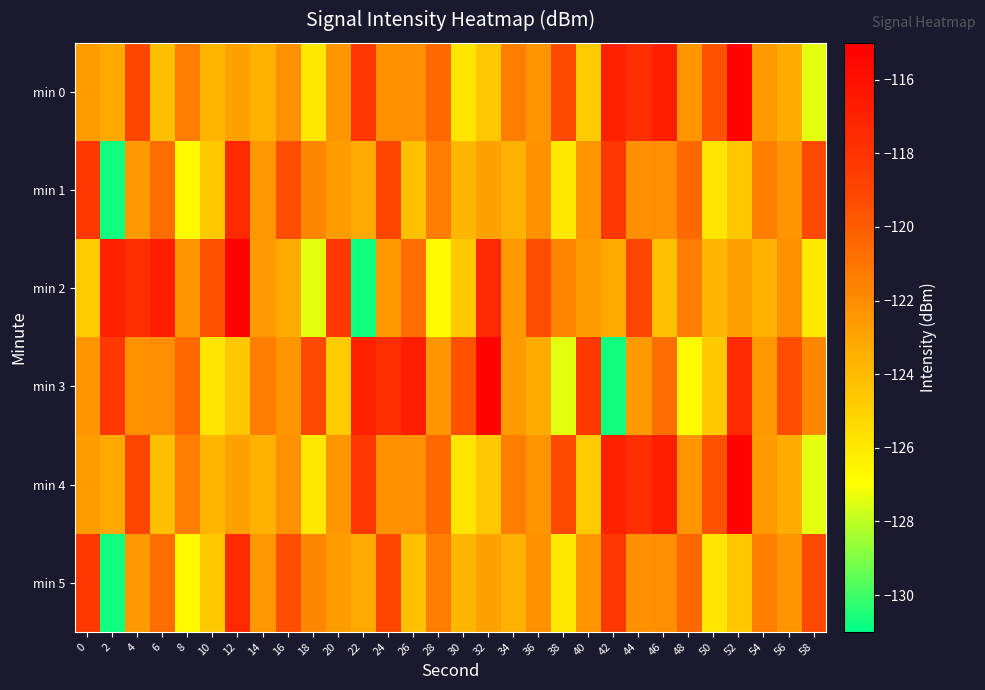

Which category has the lowest value across all series?

2